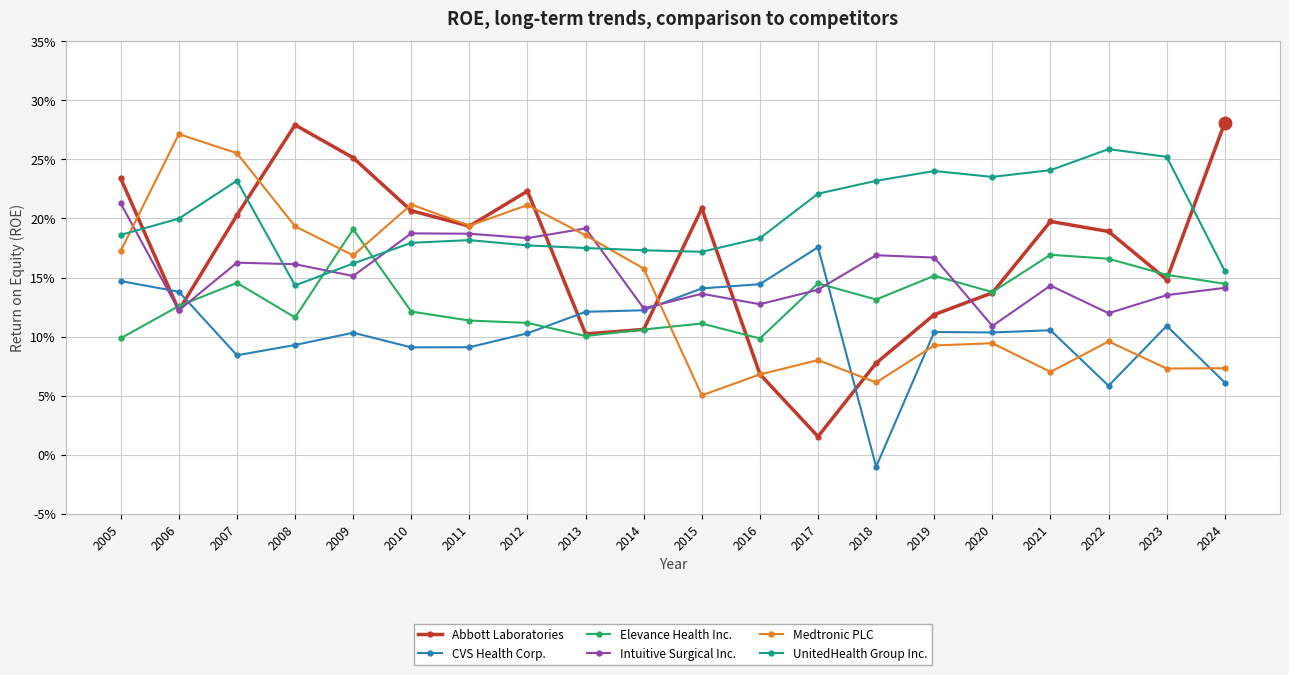

What is the minimum value for Medtronic PLC?

0.1